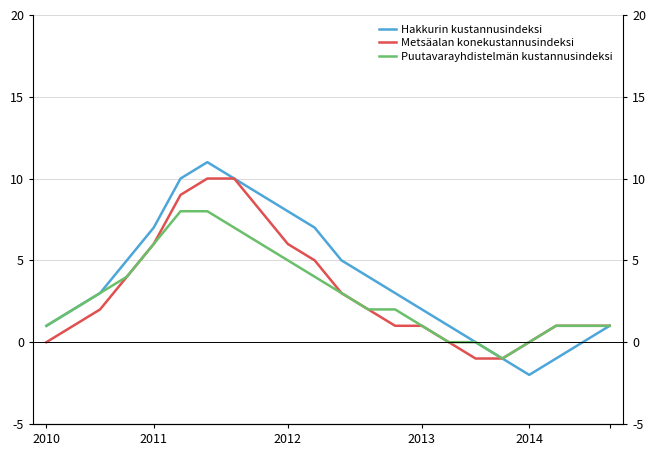

Is the value of Hakkurin kustannusindeksi at 15 greater than the value of Puutavarayhdistelmän kustannusindeksi at 2012?

No